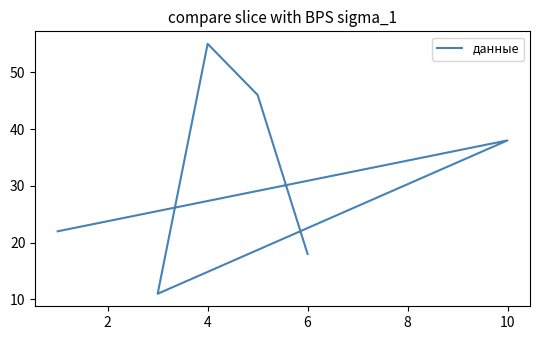

Does the chart display data point markers on the line(s)?

No